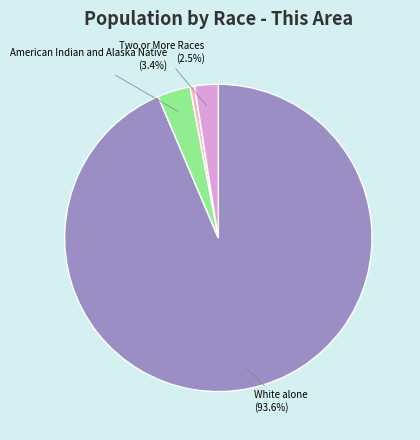

Is there a majority slice in this chart?

Yes